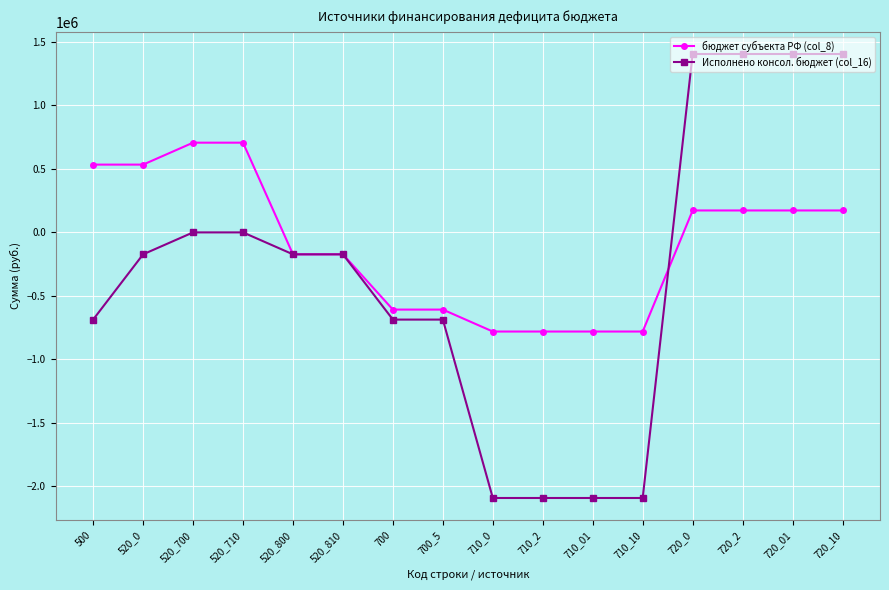

How many data points in бюджет субъекта РФ (col_8) are above 172816?

8